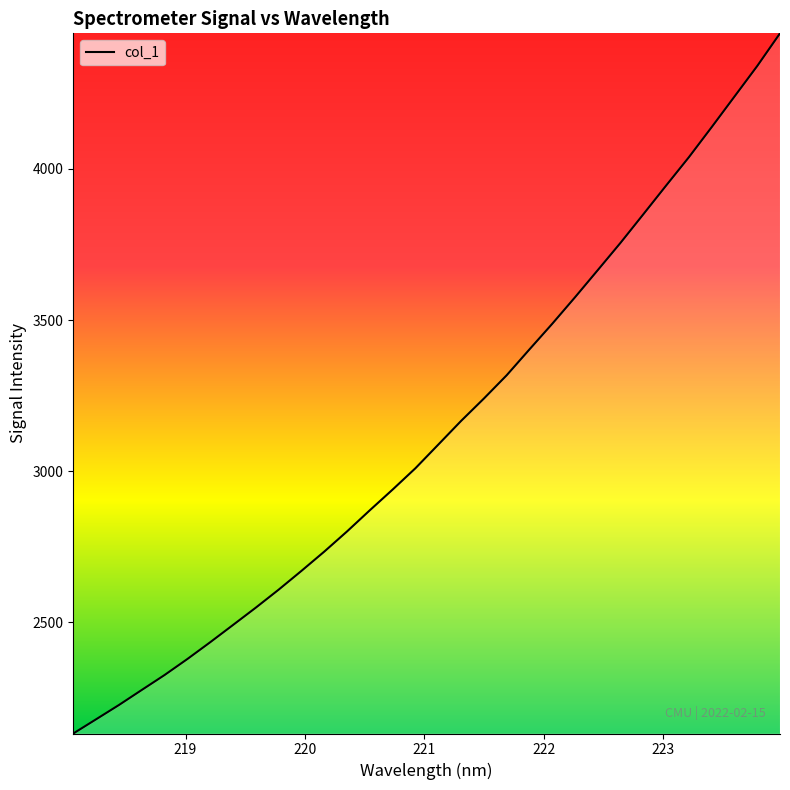

What is the average value?

3135.3